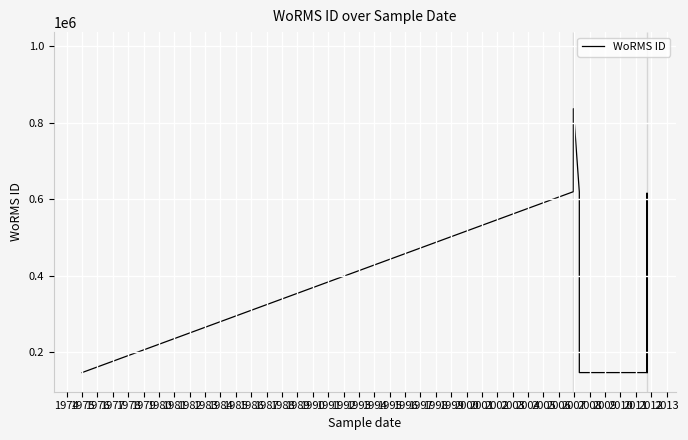

Which category has the lowest value across all series?

1975